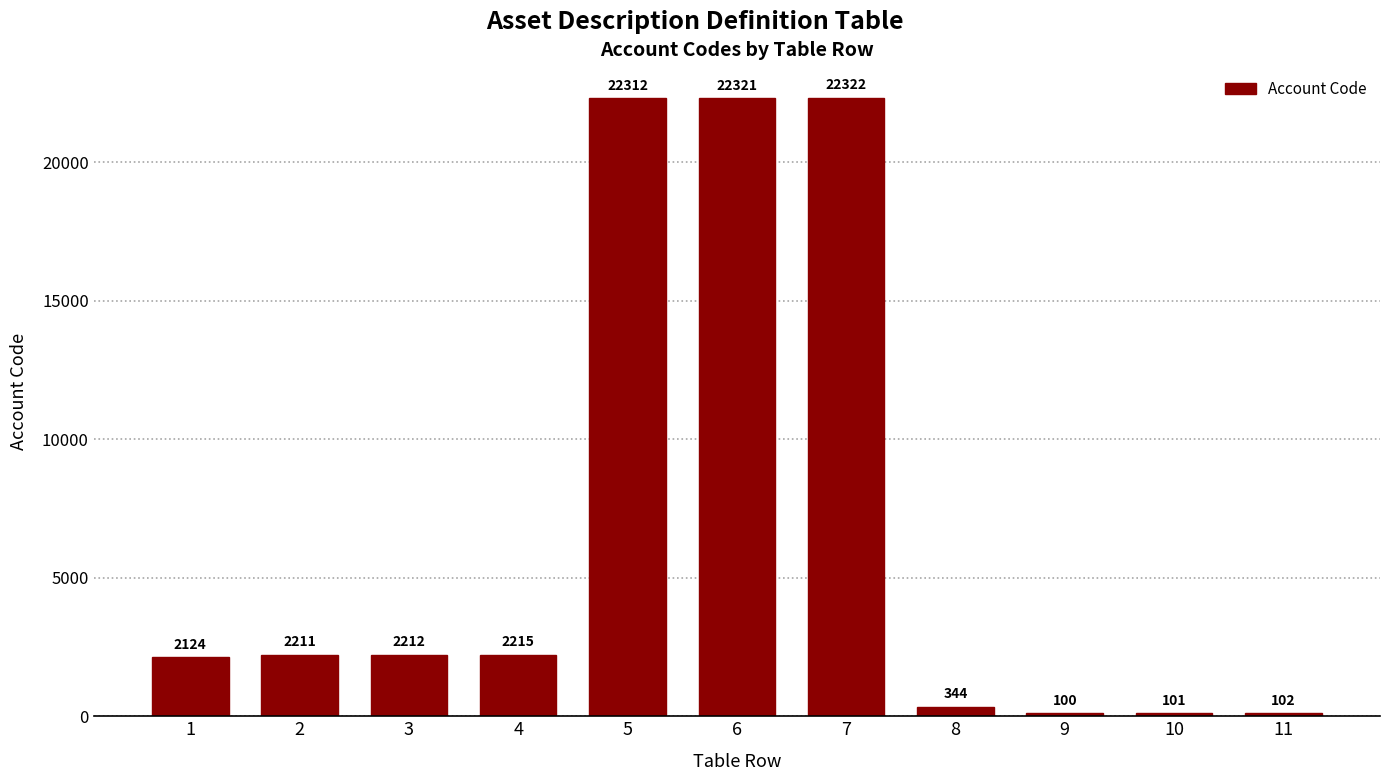

Reading left to right, list all the values displayed in this chart.

1=2124	2=2211	3=2212	4=2215	5=22312	6=22321	7=22322	8=344	9=100	10=101	11=102